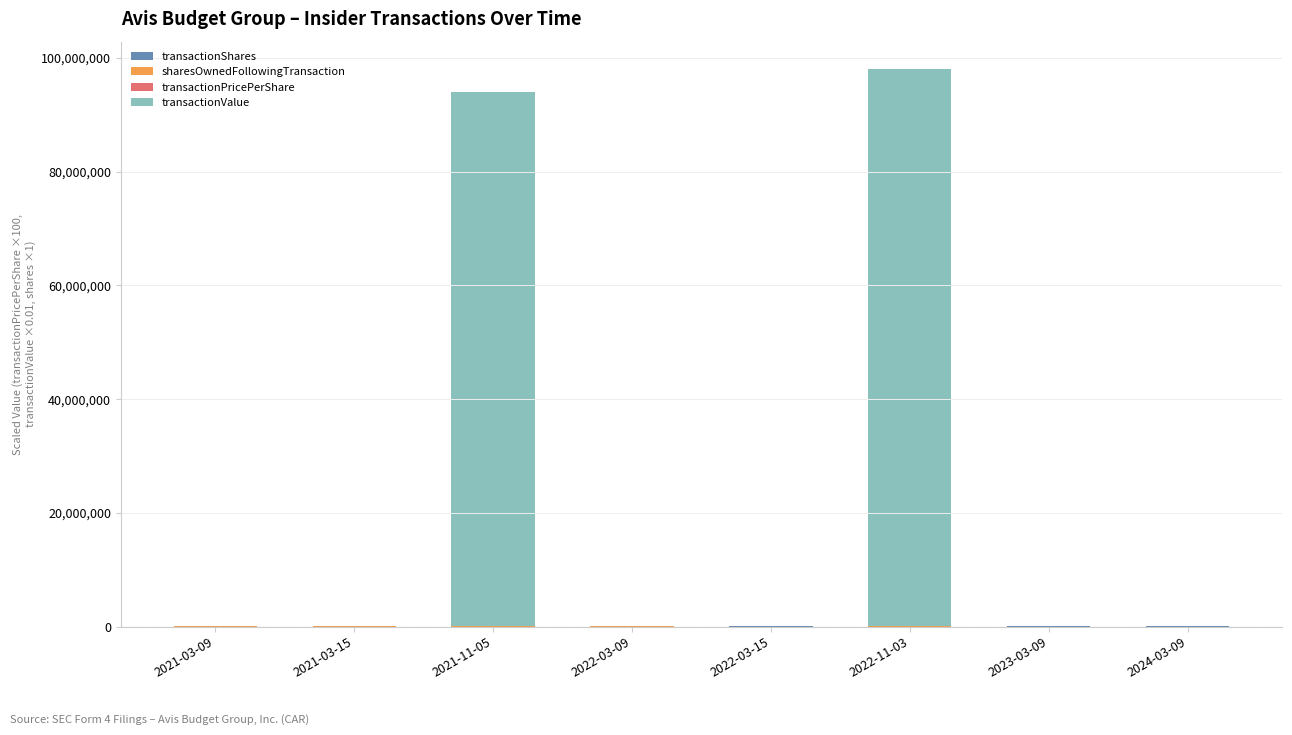

How many data points does each series have?

8